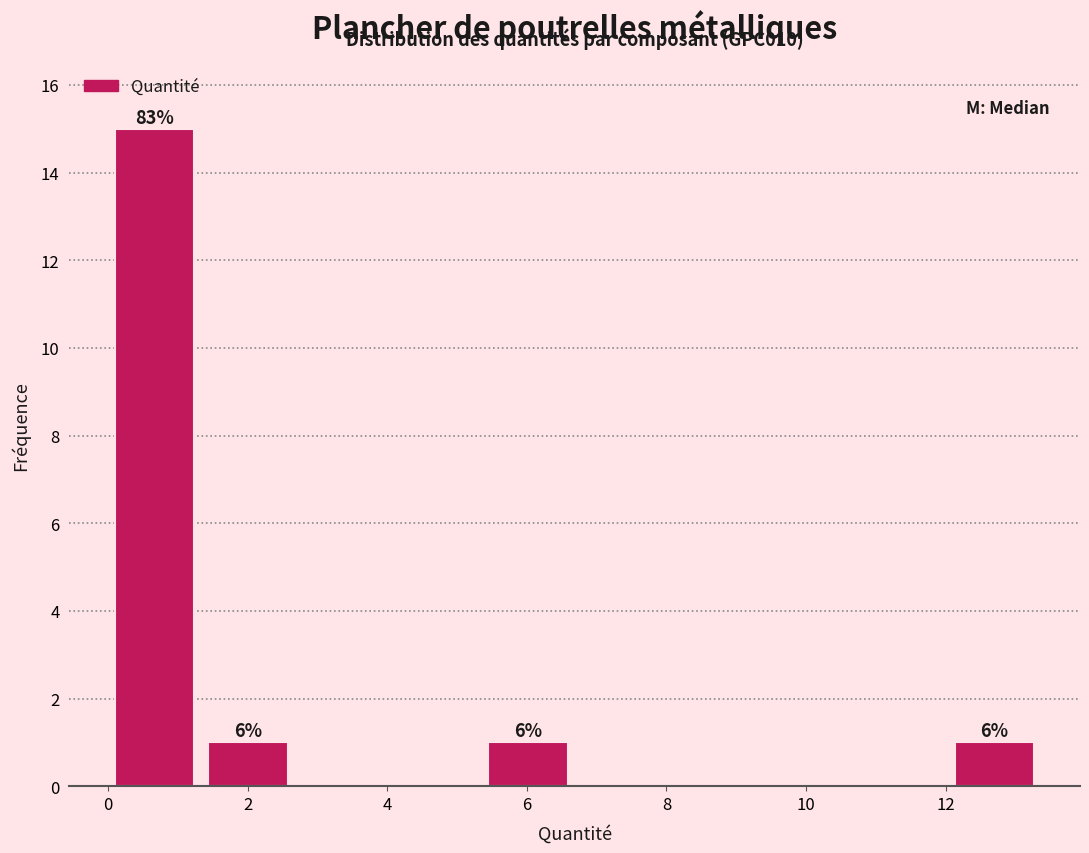

Which range on the x-axis has the tallest bar?

0.0 to 1.4